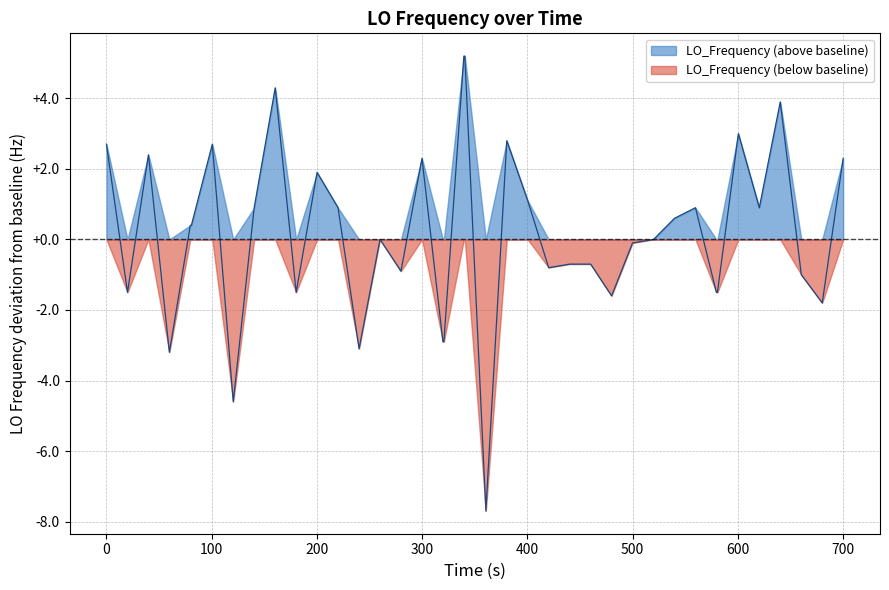

Which series has the largest total across all categories?

LO_Frequency (above baseline)